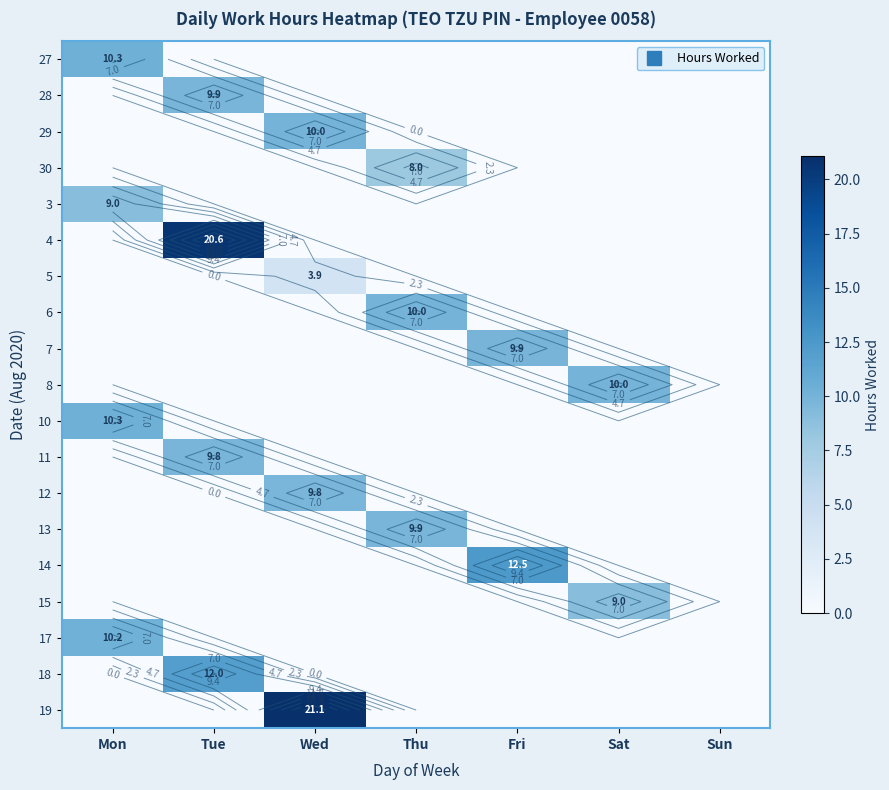

Is the value of 18 at Tue greater than the value of 4 at Mon?

Yes